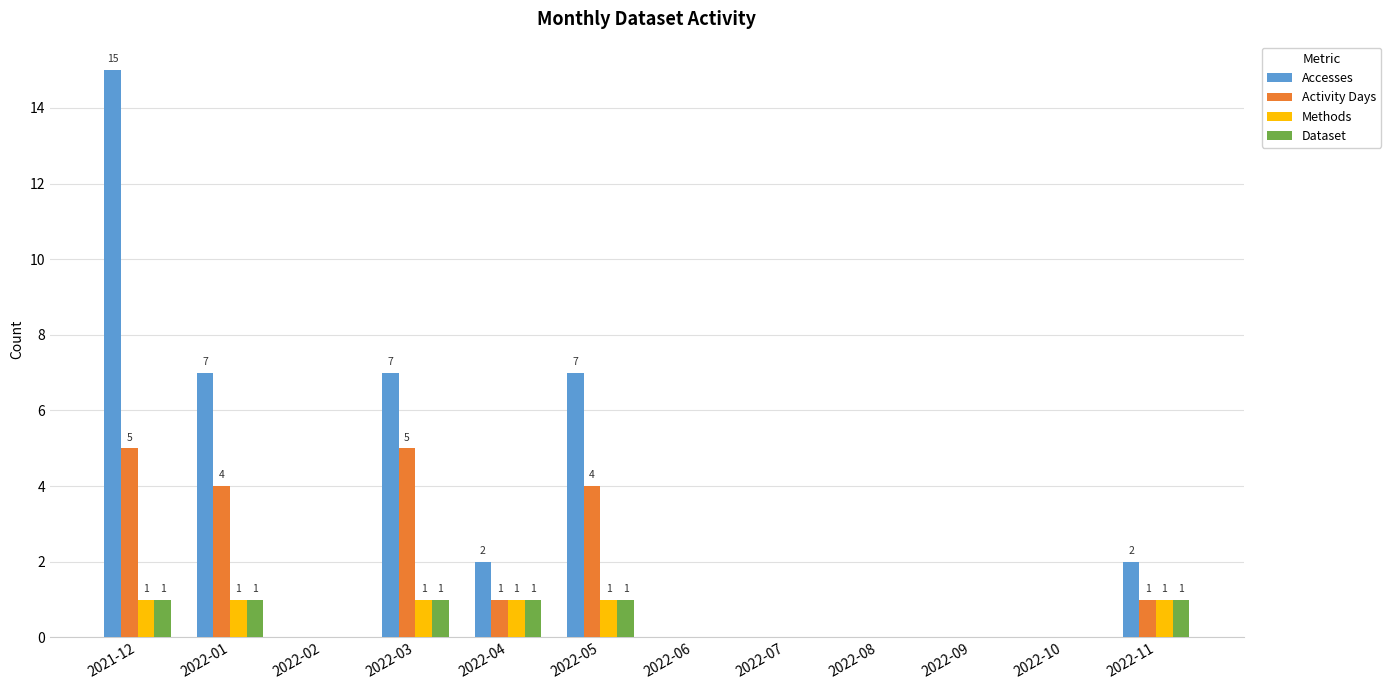

Which series has the largest total across all categories?

Accesses